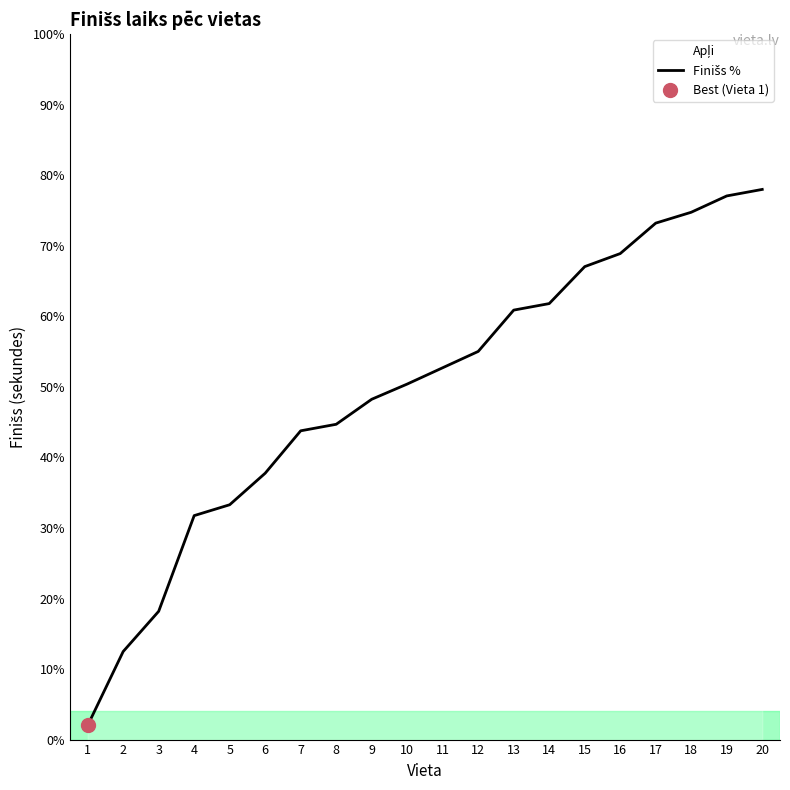

What is the change in value from 8 to 17?

+28.5